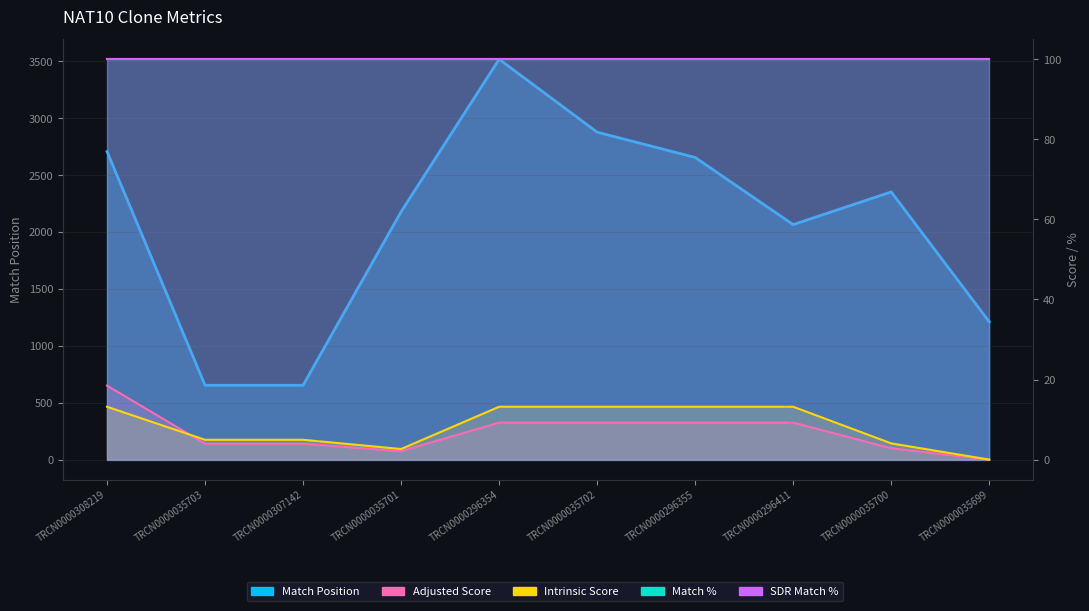

True or false: Match Position and Intrinsic Score cross at least once.

False